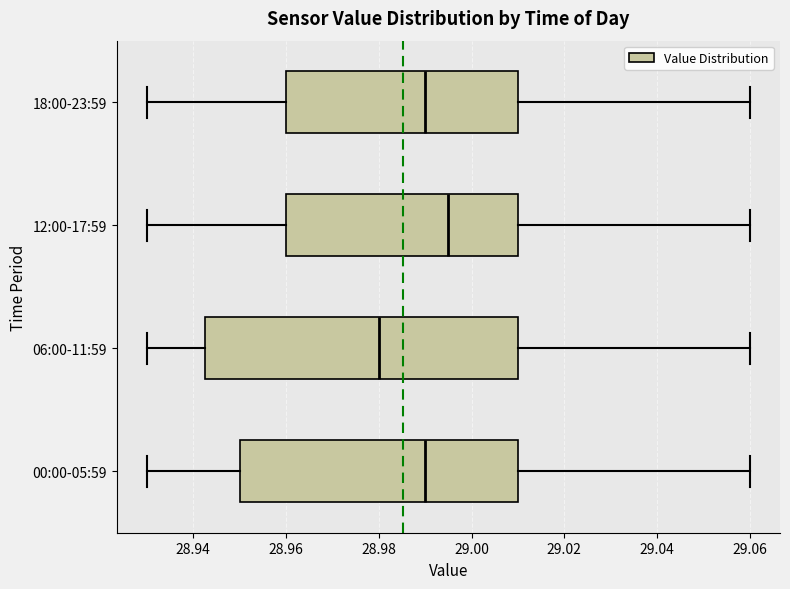

Which box has the furthest to the left median line?

06:00-11:59